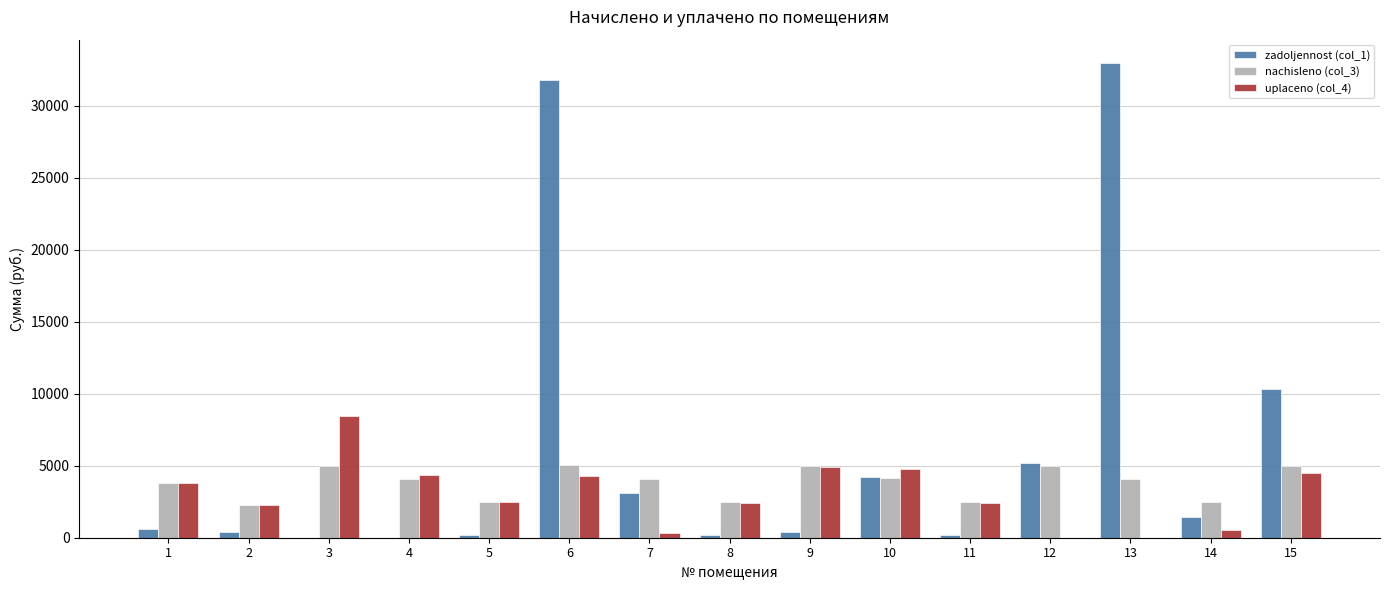

Where does the uplaceno (col_4) series first go above 2464?

1